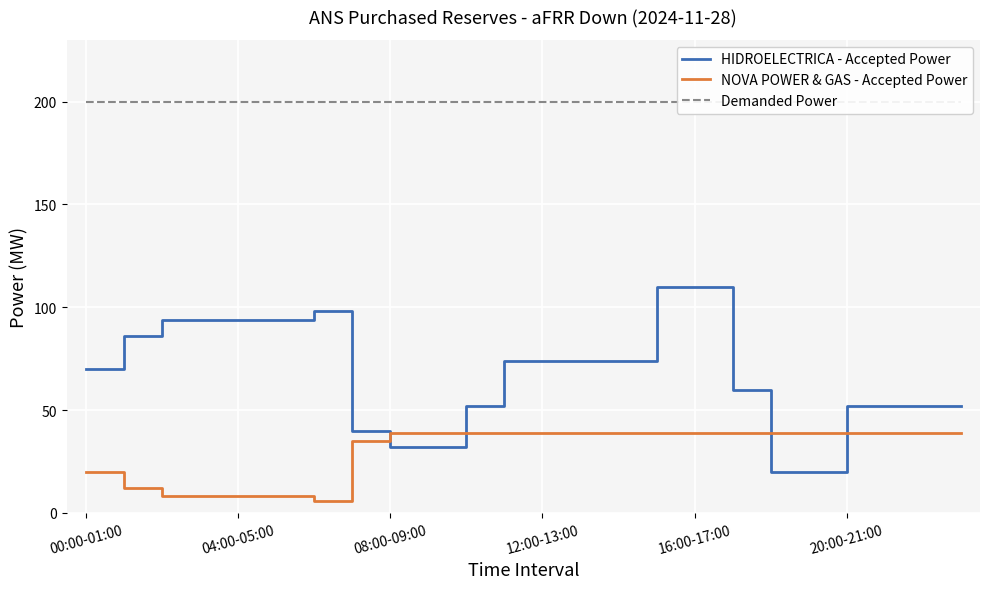

Count the NOVA POWER & GAS - Accepted Power values in the range 20 to 39.

18